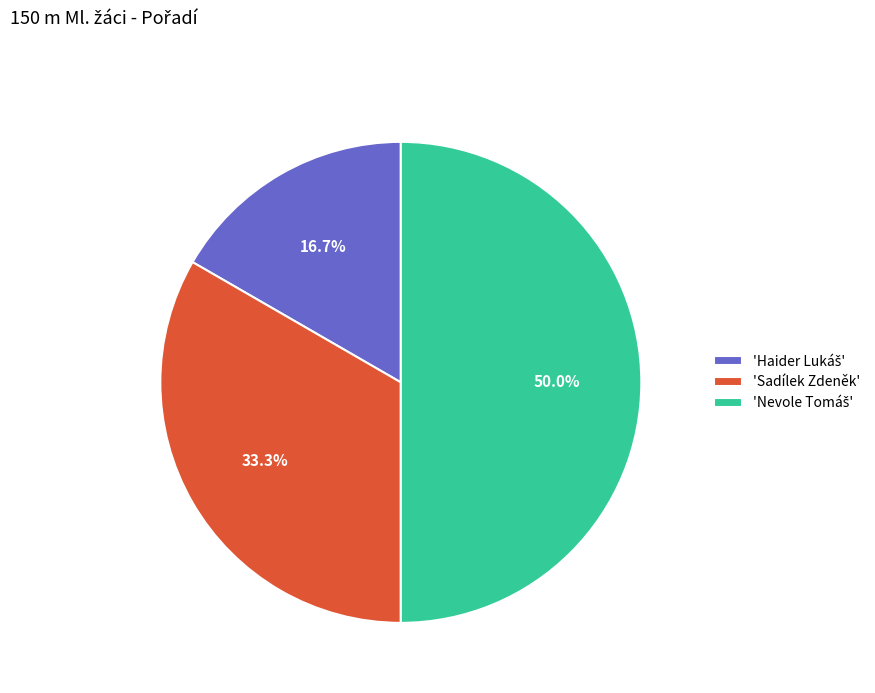

Does 'Sadílek Zdeněk' represent more than half of the total?

No